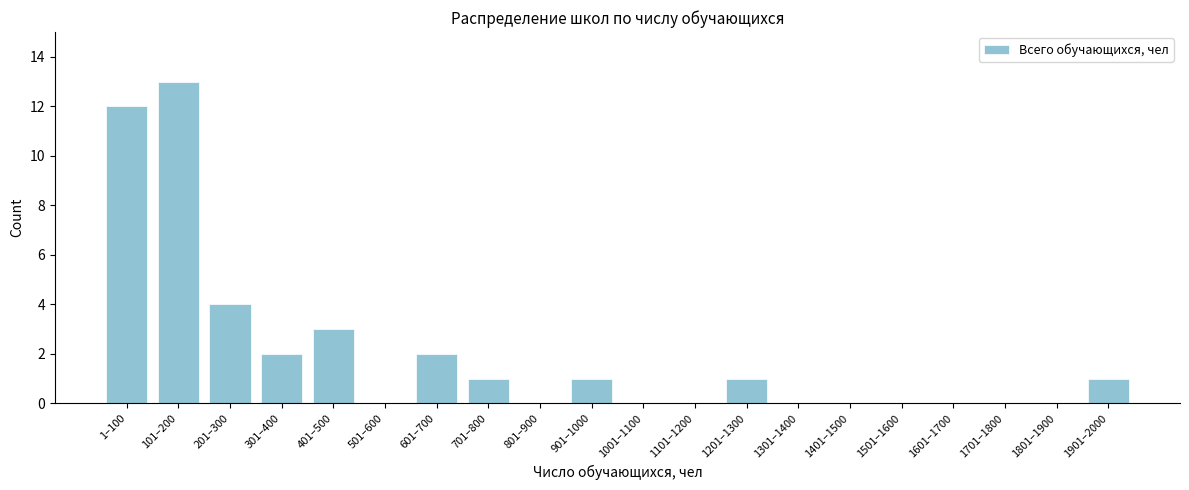

Reading right to left, what are all the values shown in this chart?

1901–2000=1	1801–1900=0	1701–1800=0	1601–1700=0	1501–1600=0	1401–1500=0	1301–1400=0	1201–1300=1	1101–1200=0	1001–1100=0	901–1000=1	801–900=0	701–800=1	601–700=2	501–600=0	401–500=3	301–400=2	201–300=4	101–200=13	1–100=12